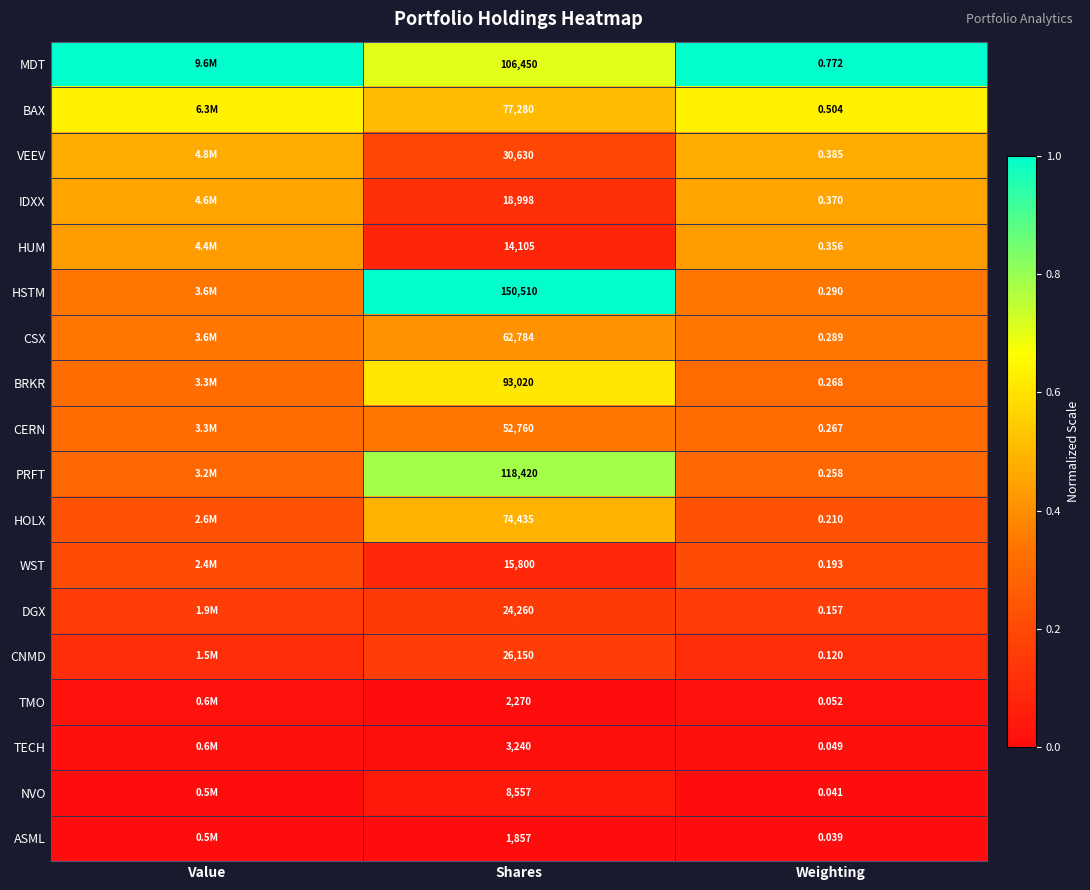

Which series changed the most between Shares and Weighting?

HSTM